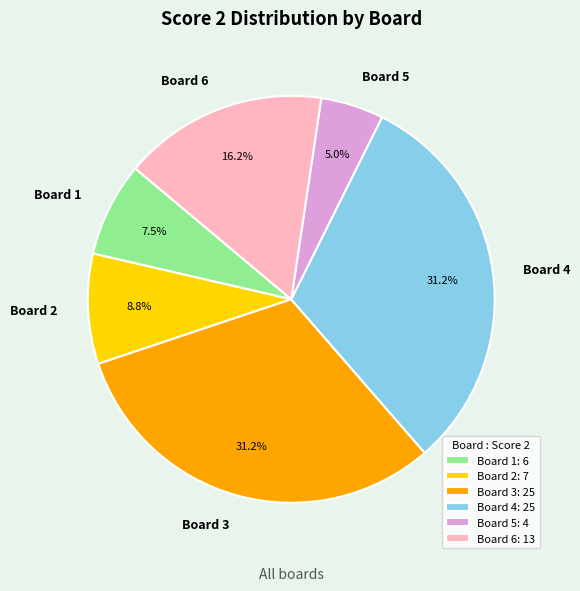

The Board 4 slice represents 31% of the pie. True or false?

True